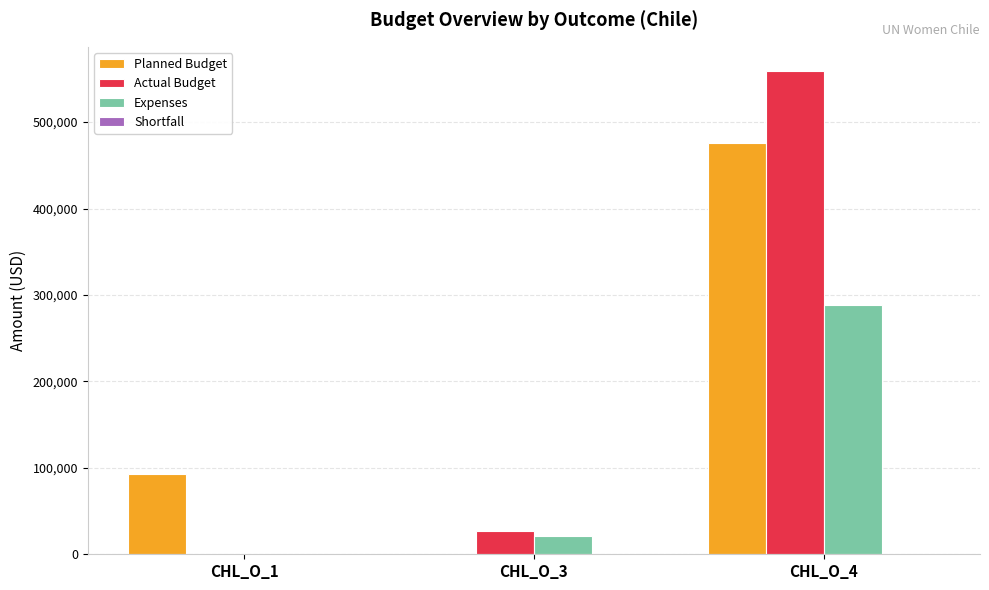

Which category has the highest value in the Expenses series?

CHL_O_4